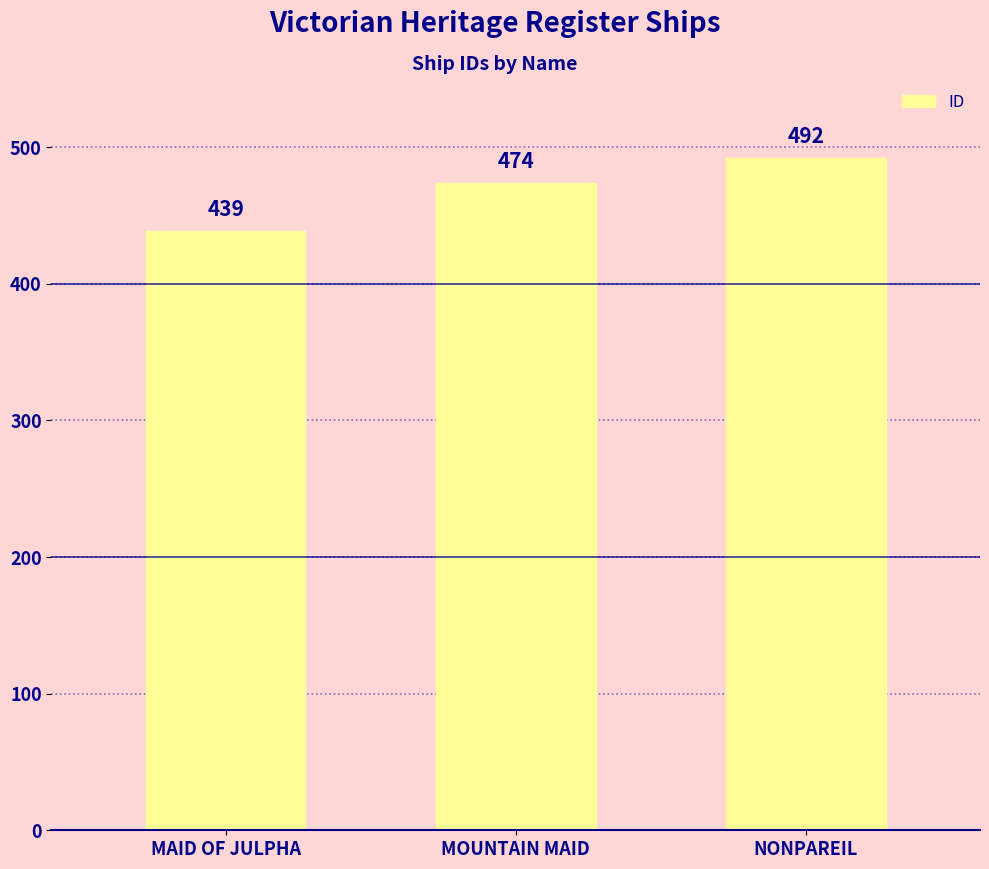

Count the number of data series in this chart.

1